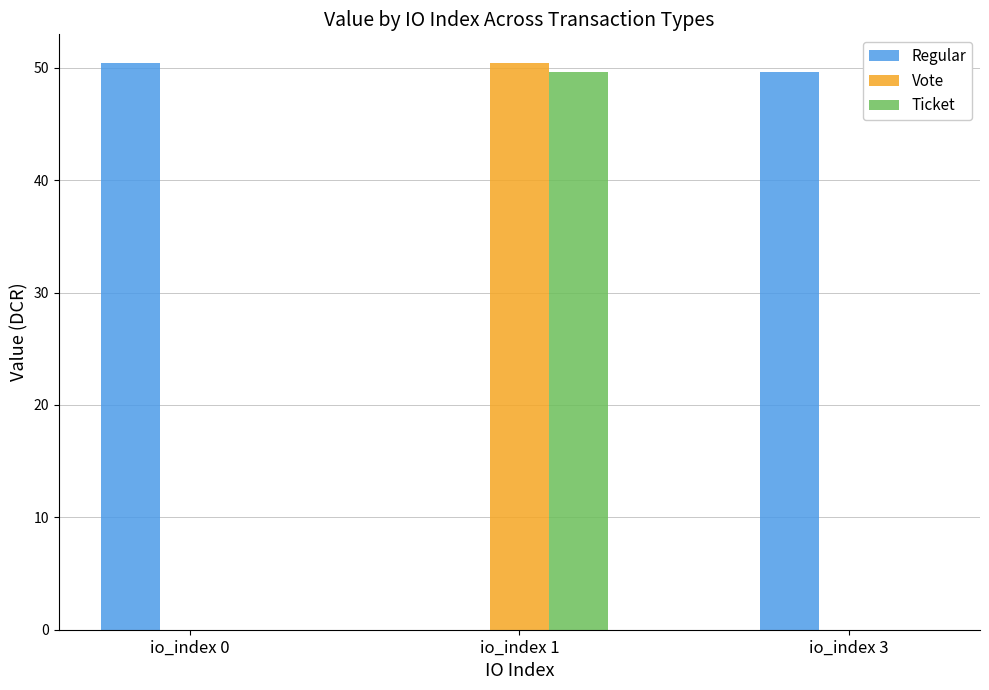

True or false: Ticket has a value of 82.8 at io_index 1.

False